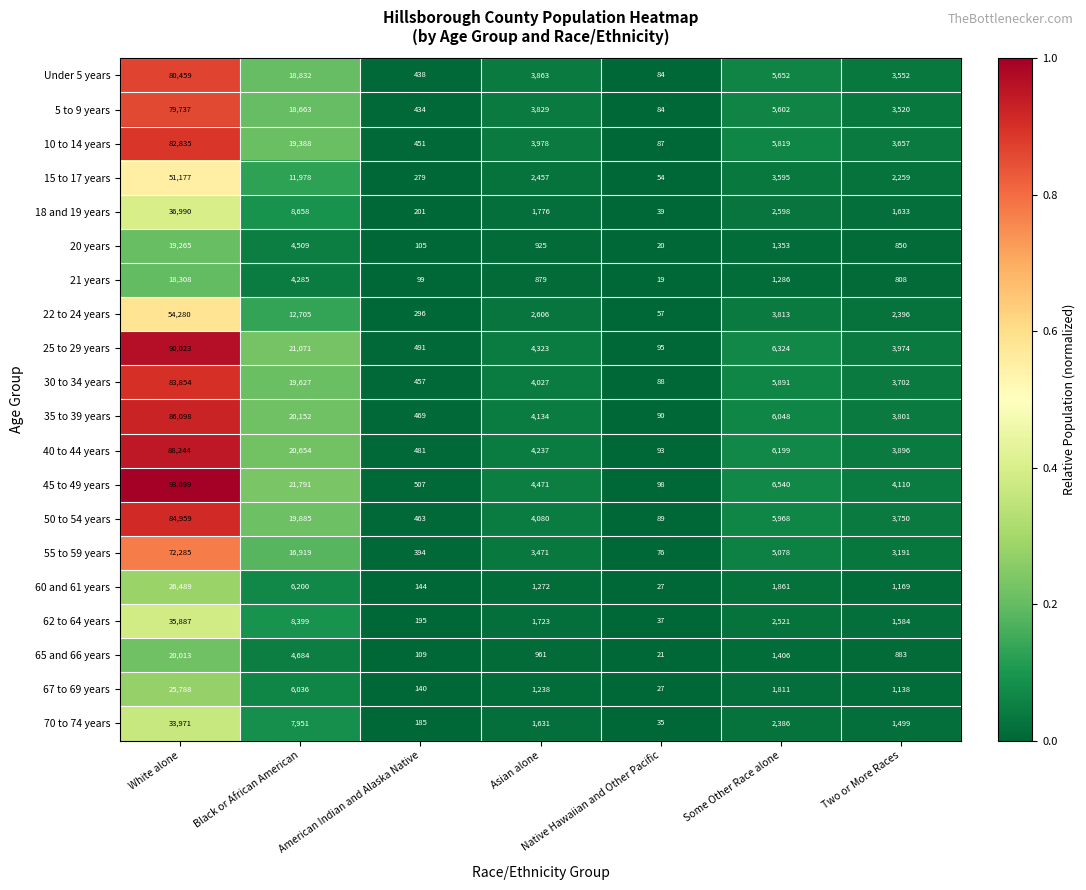

What is the difference between the second highest and minimum values in the 45 to 49 years series?

21693